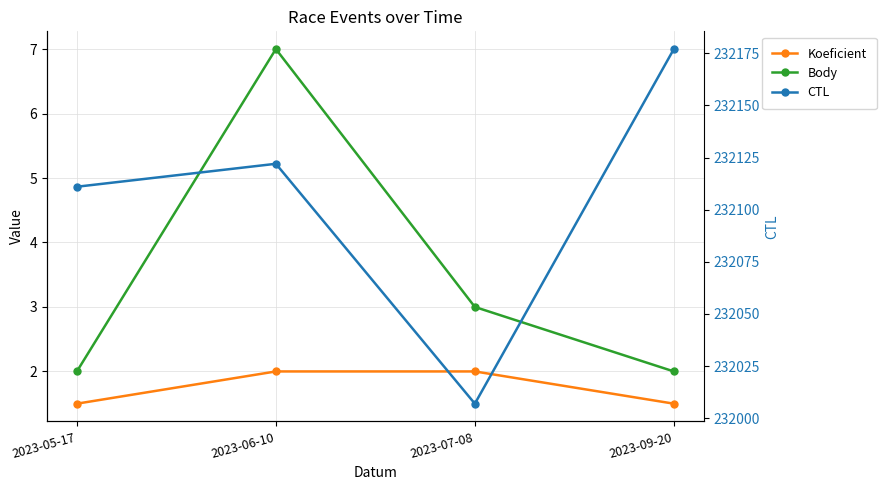

List the labels in order of CTL value, largest first.

2023-09-20, 2023-06-10, 2023-05-17, 2023-07-08